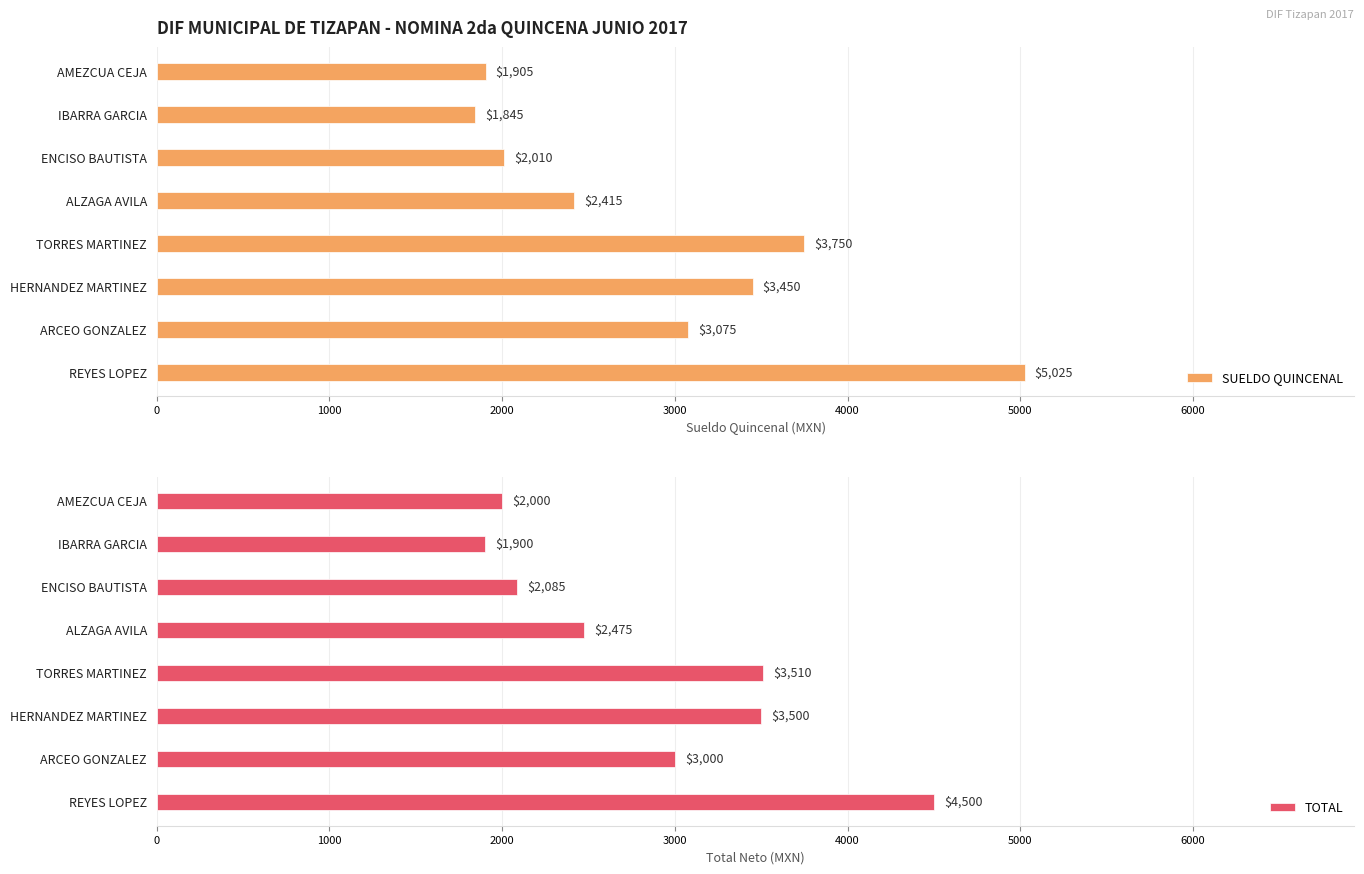

Rank the series by their maximum value, from highest to lowest.

SUELDO QUINCENAL, TOTAL